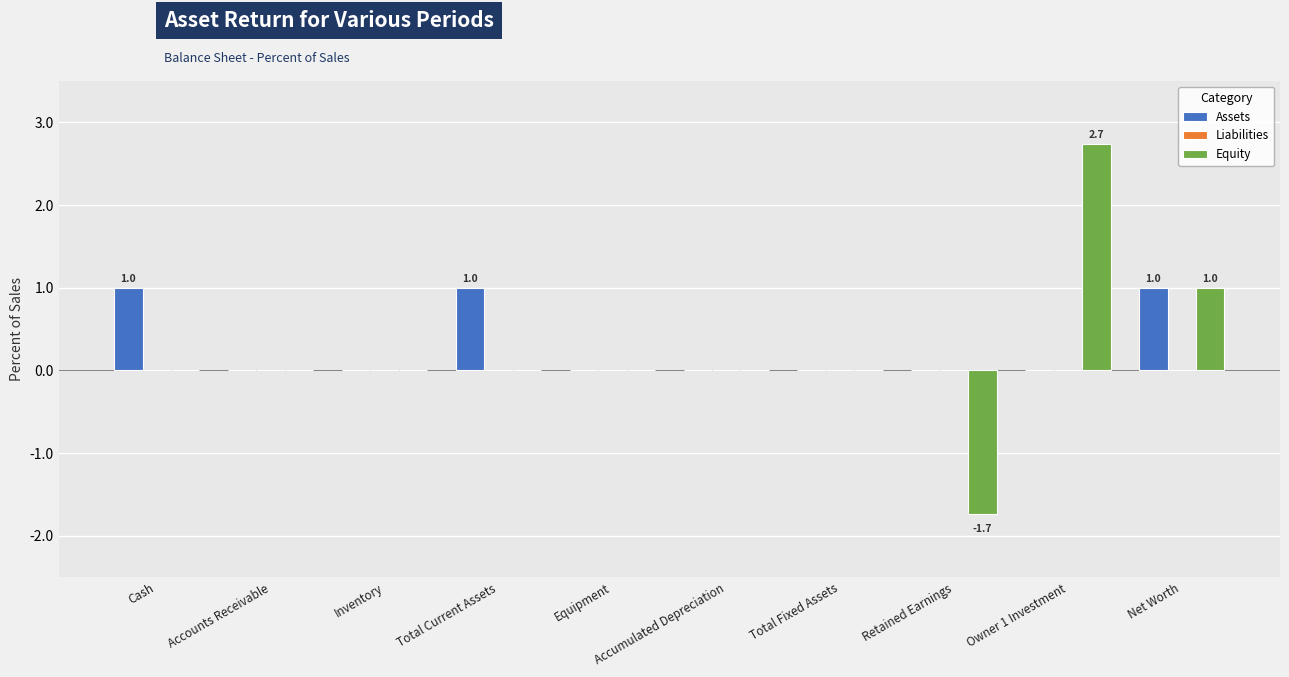

What is the difference between the Equity values at Net Worth and Total Current Assets?

1.0